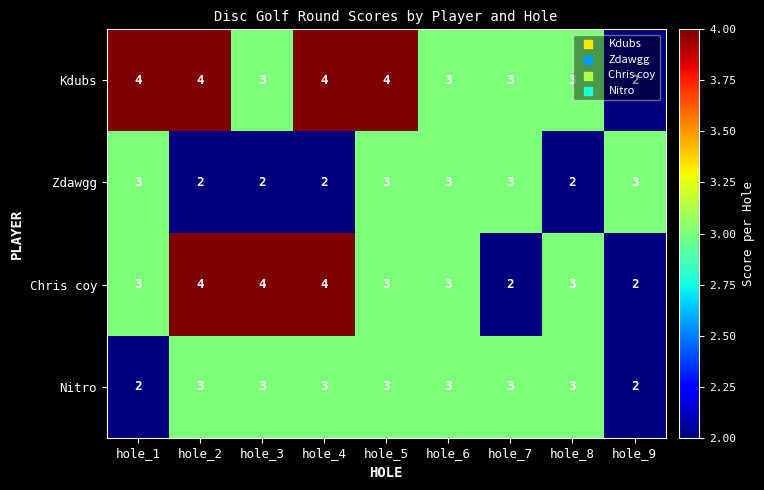

What is the maximum value for Nitro?

3